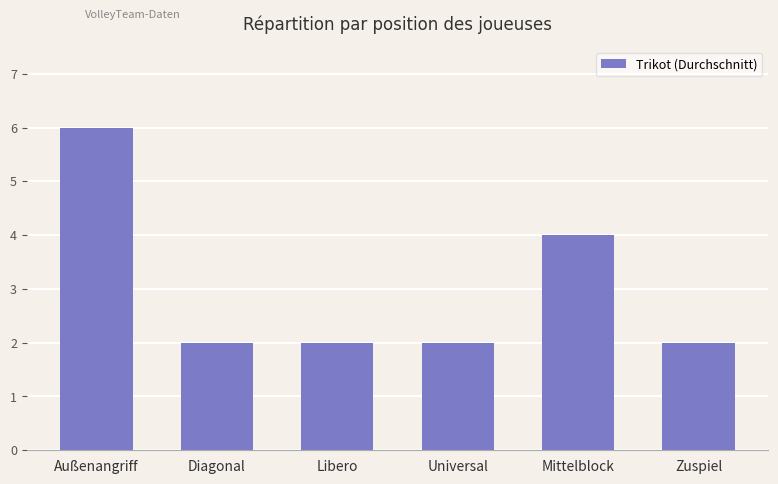

How many data points does each series have?

6